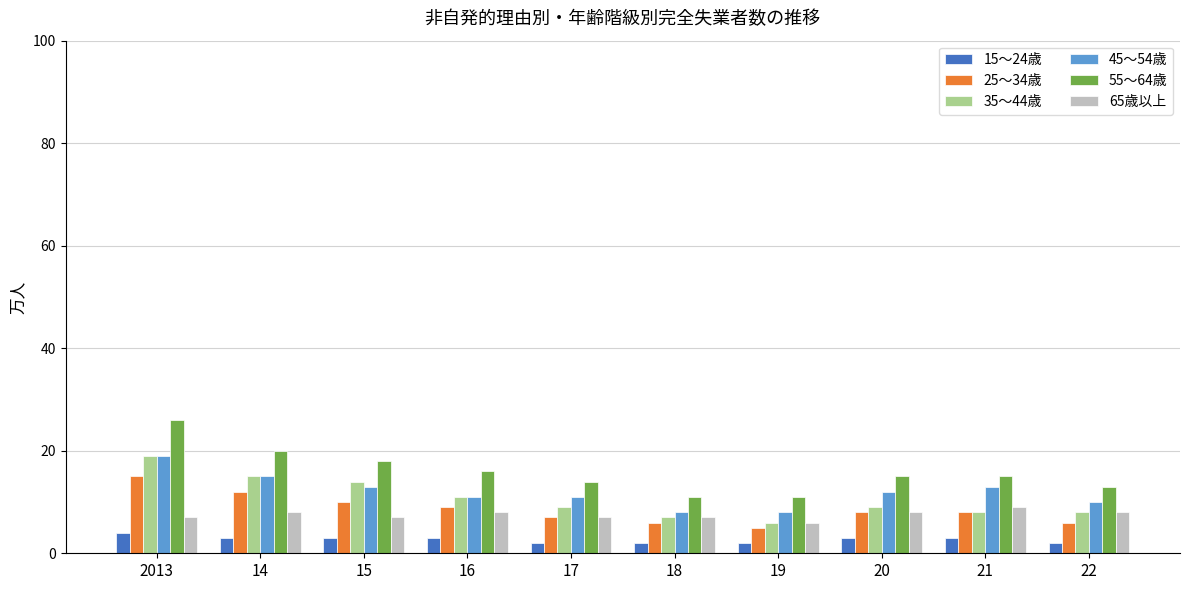

What is the greatest value displayed?

26